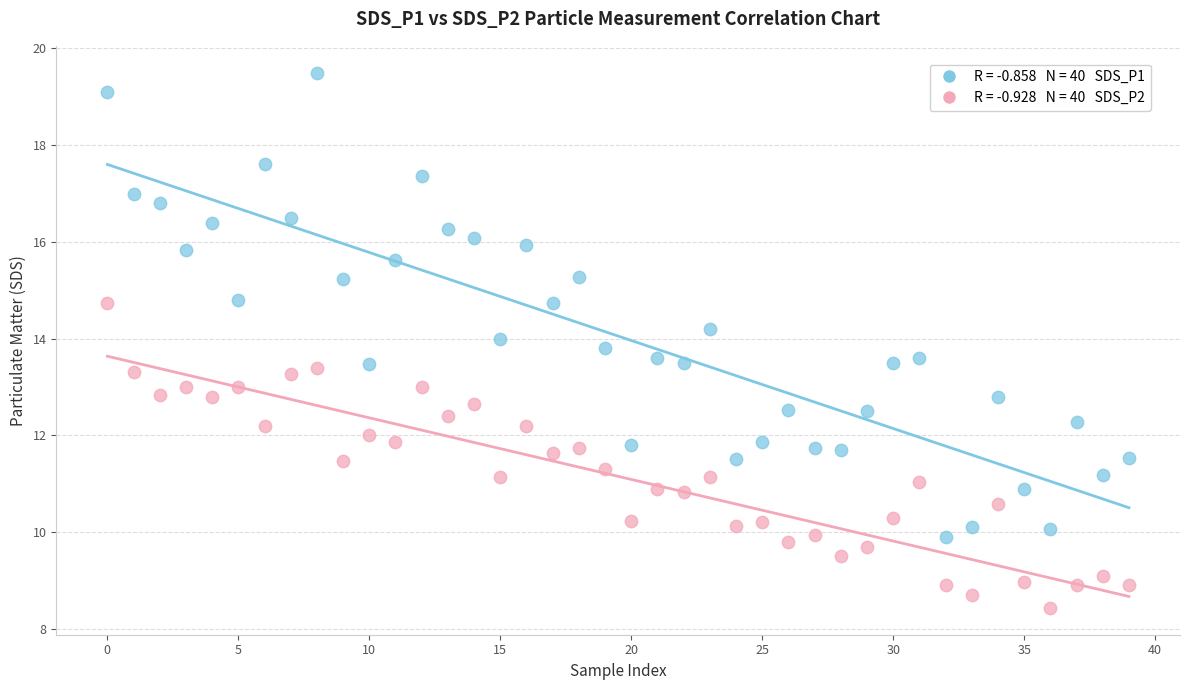

Across all data points, what is the range of Y values (max minus min)?

11.1